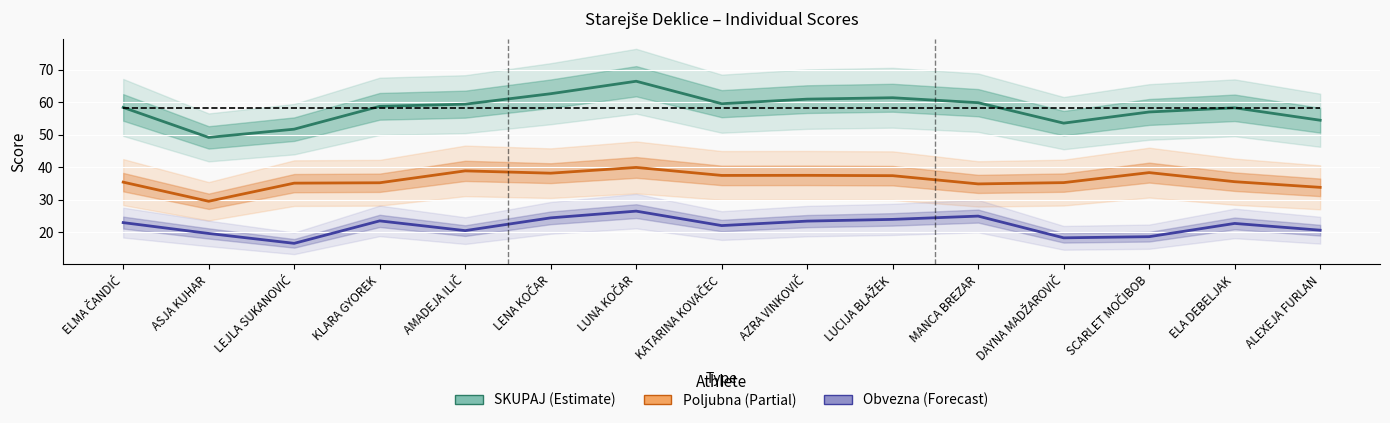

What is the sum of all SKUPAJ Poljubna values?

542.8